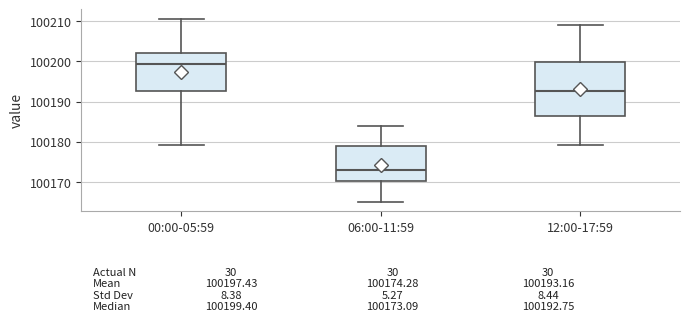

Which box's median line is the lowest?

06:00-11:59